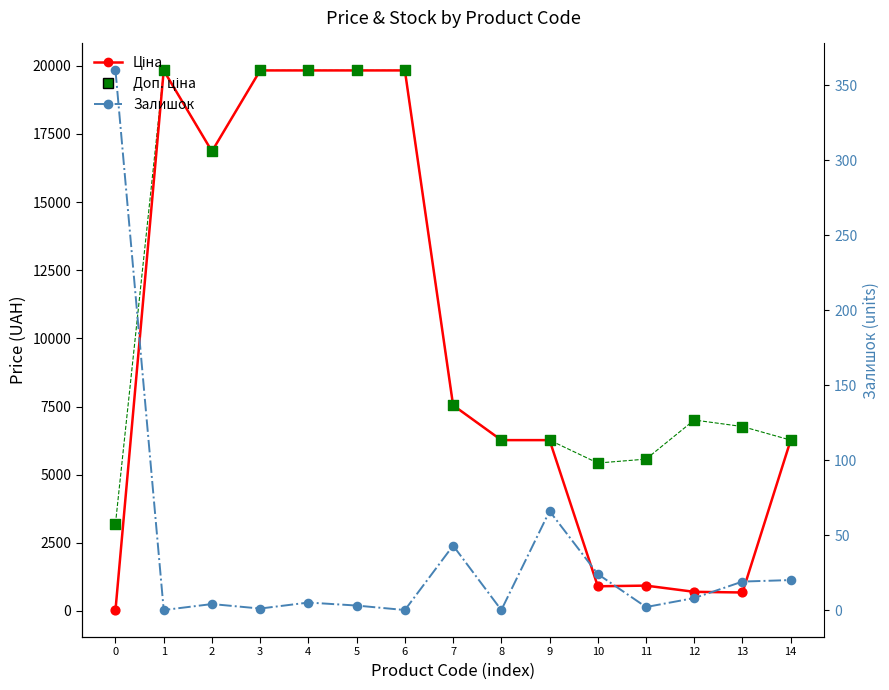

What are all the series names shown in the legend?

Ціна, Доп. ціна, Залишок